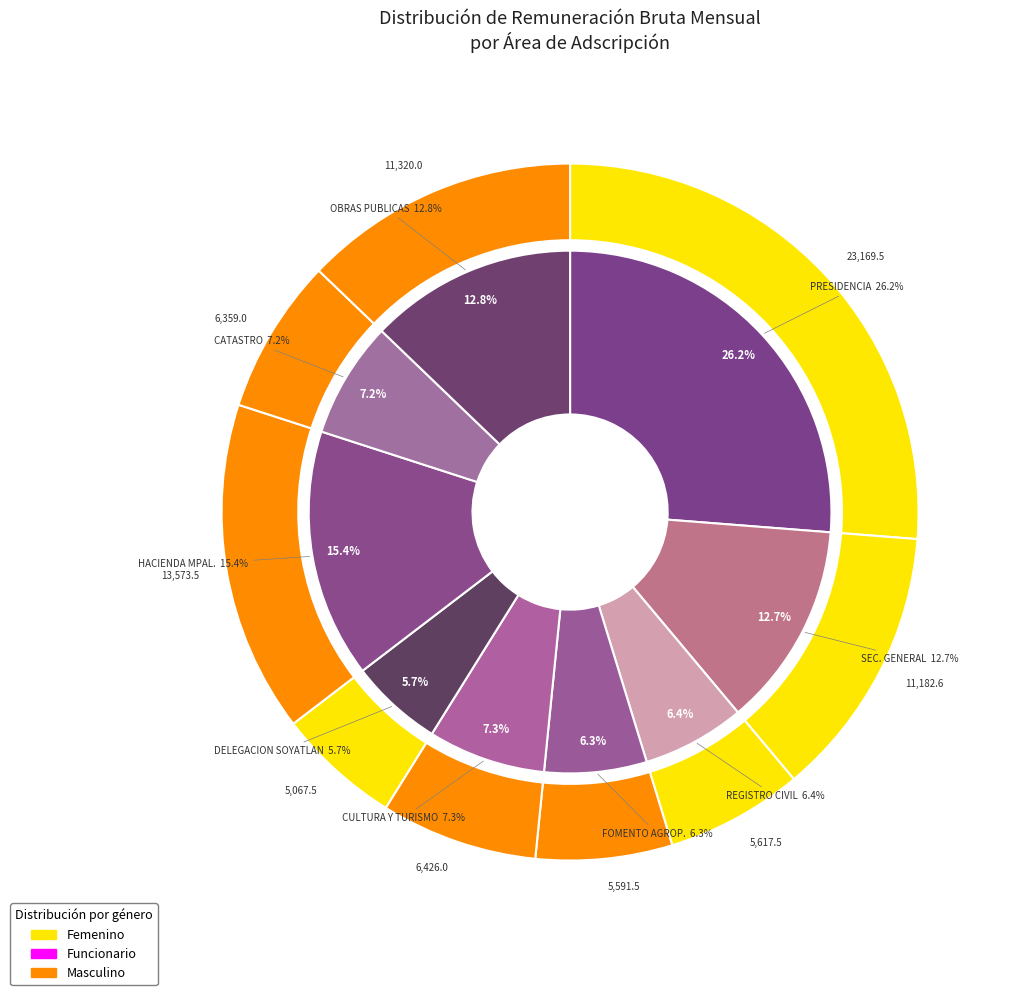

To the nearest percent, what is the difference between the largest and smallest slice percentages?

20%